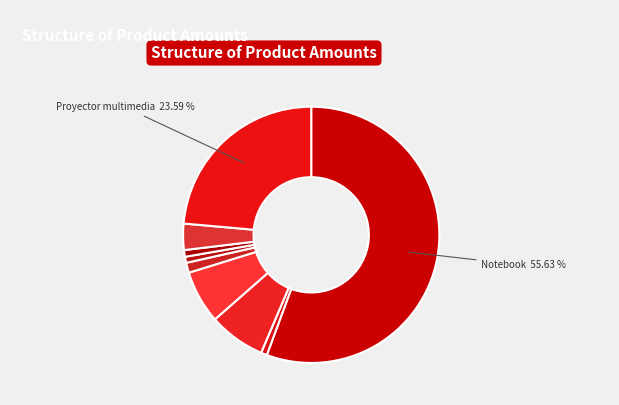

Is there a majority slice in this chart?

Yes